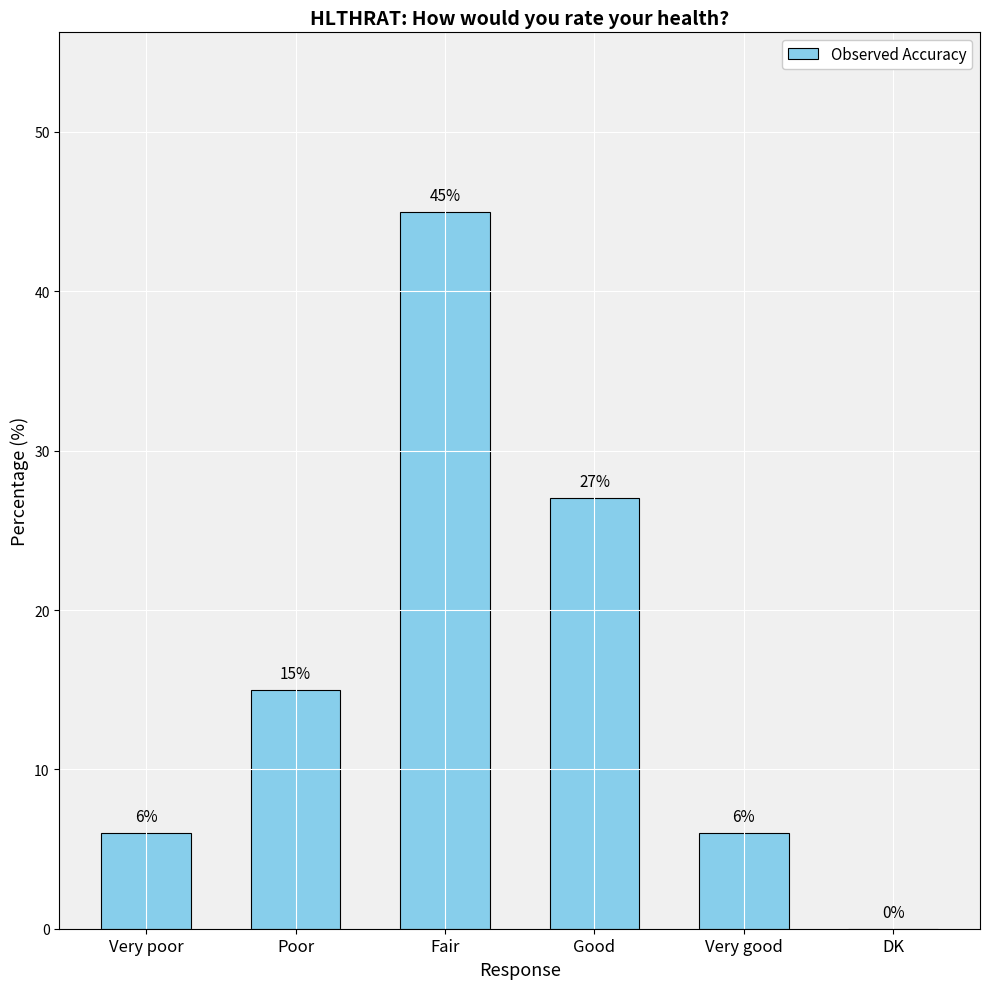

The value at Fair is 45. True or false?

True